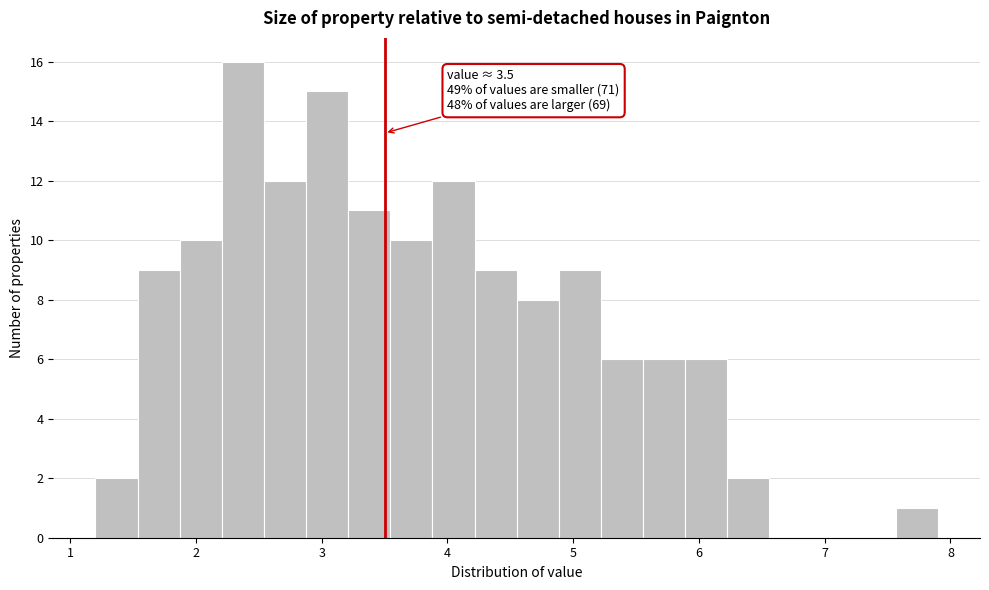

Around what value on the x-axis is the tallest bar? Give the approximate position of its centre, as read against the axis.

2.4